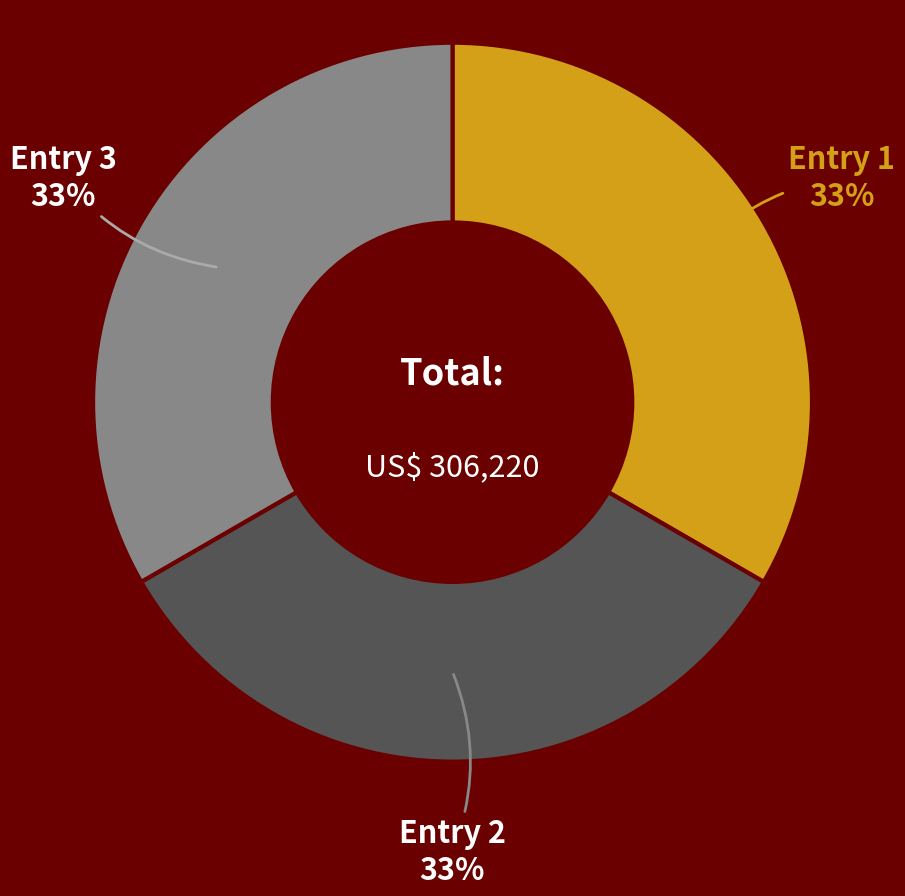

Count the number of slices in the pie.

3